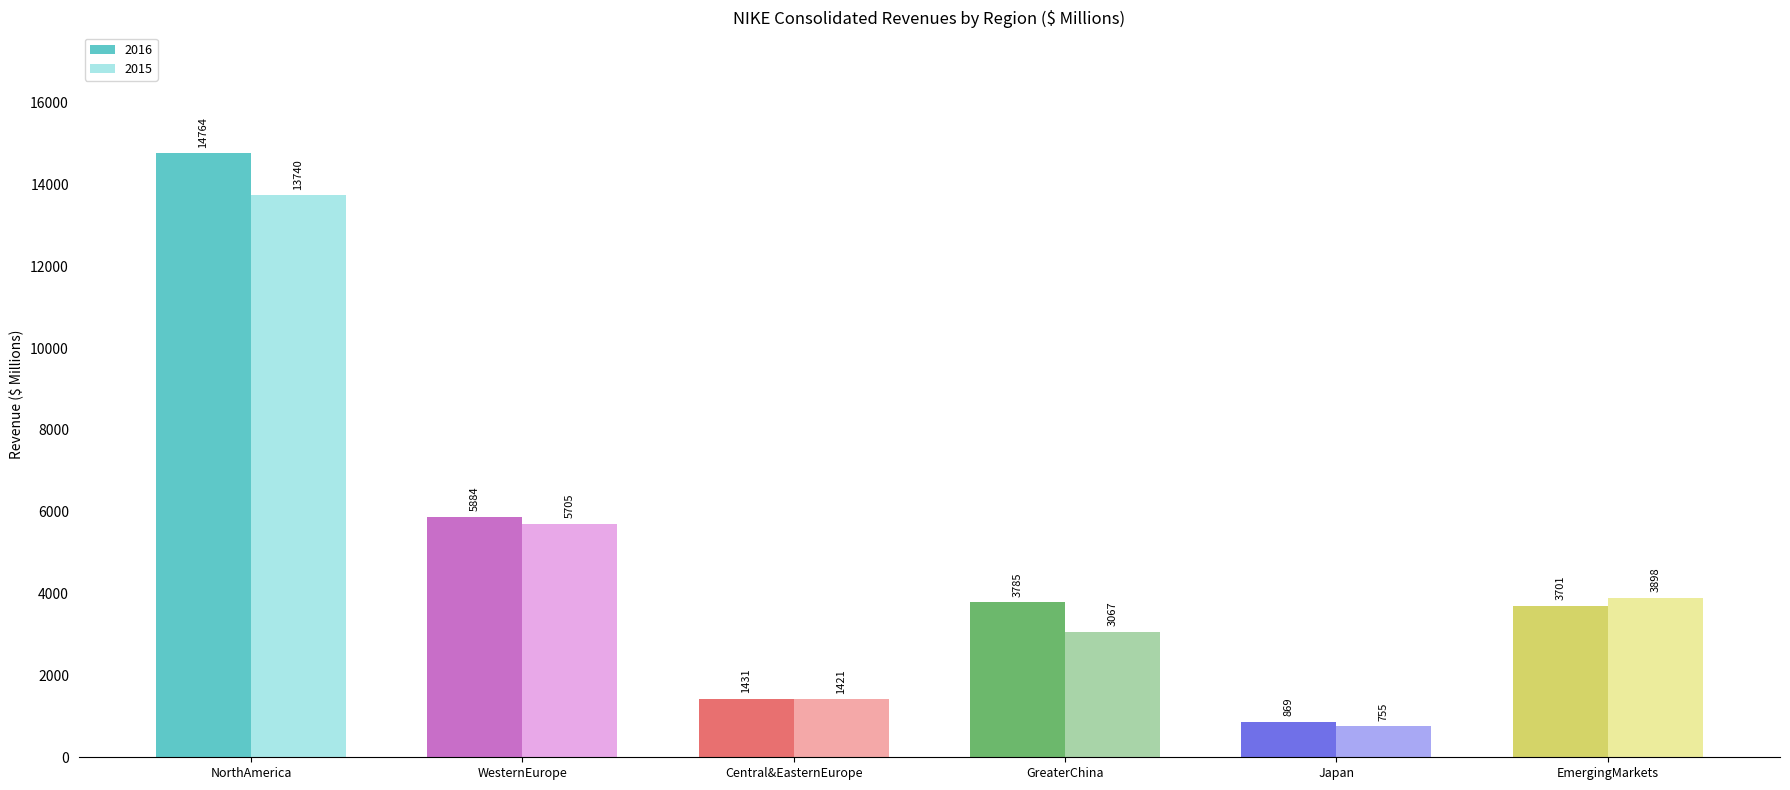

Where is 2016 nearest to the value 7816?

WesternEurope